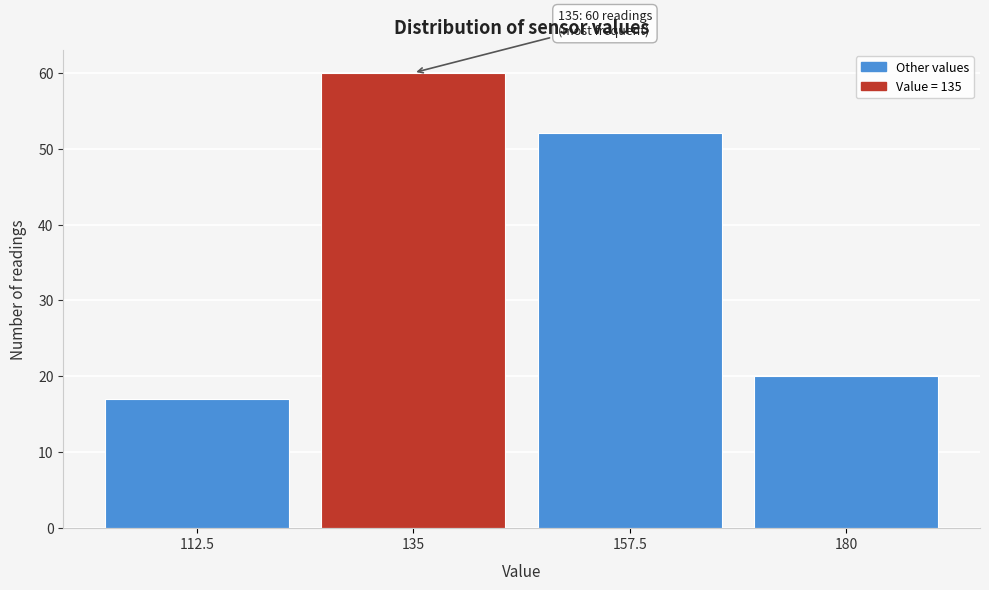

Which range on the x-axis has the tallest bar?

125 to 145